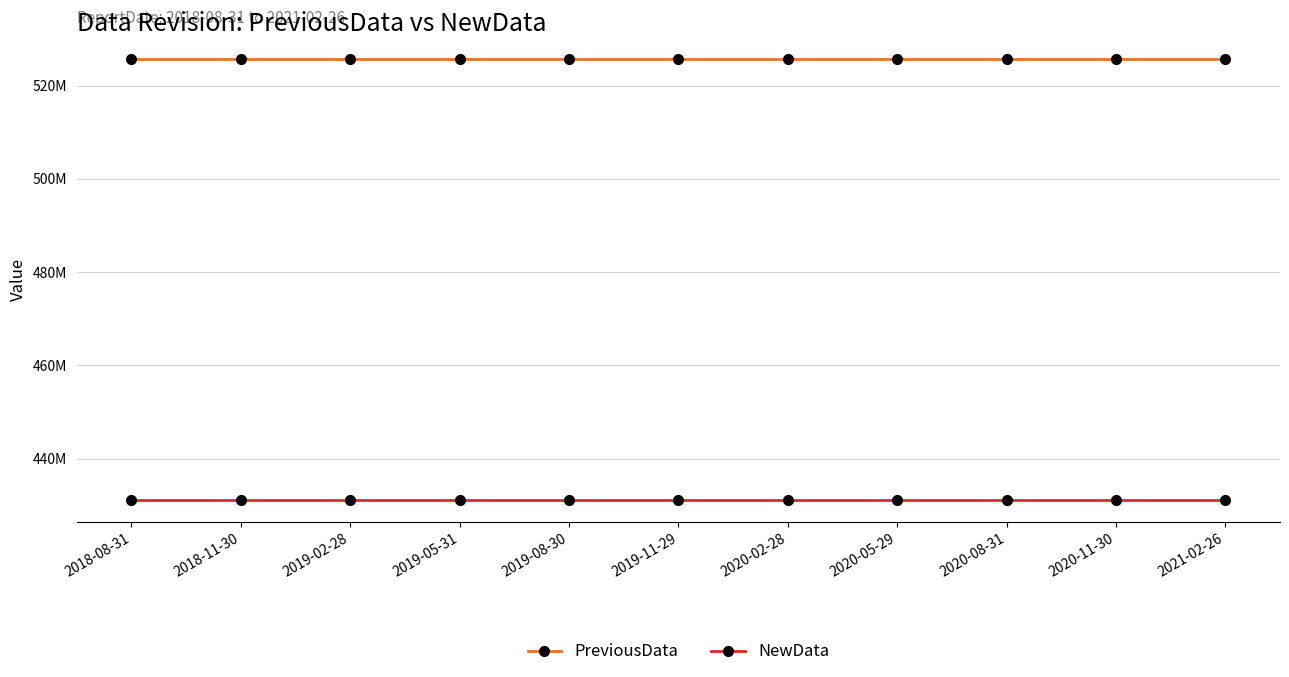

The PreviousData series shows 525778587 at 2019-02-28. True or false?

True